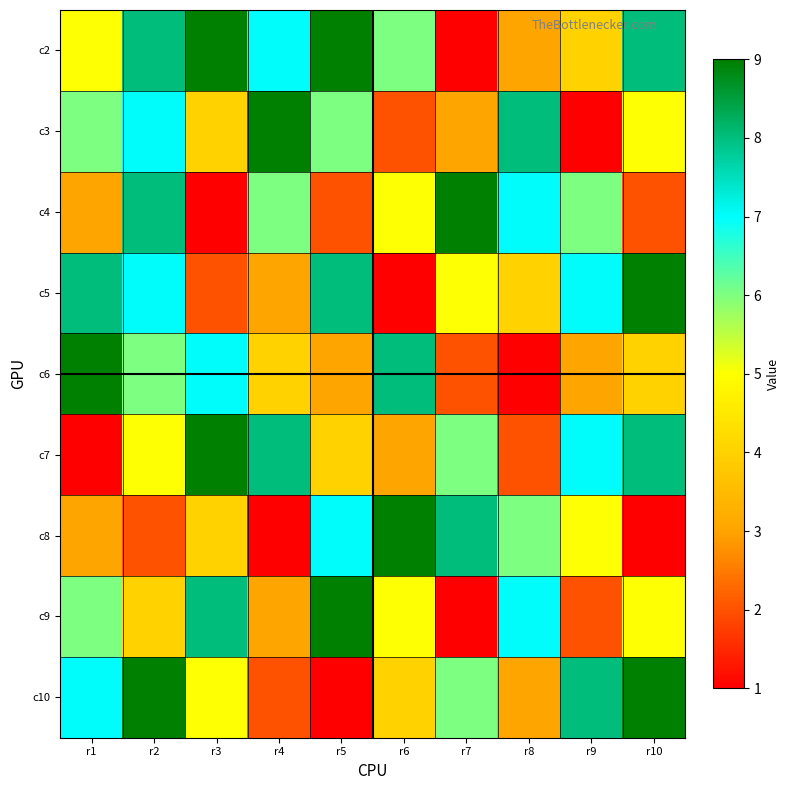

Reading right to left, list all the values displayed in this chart.

c2: r10=8	r9=4	r8=3	r7=1	r6=6	r5=9	r4=7	r3=9	r2=8	r1=5
c3: r10=5	r9=1	r8=8	r7=3	r6=2	r5=6	r4=9	r3=4	r2=7	r1=6
c4: r10=2	r9=6	r8=7	r7=9	r6=5	r5=2	r4=6	r3=1	r2=8	r1=3
c5: r10=9	r9=7	r8=4	r7=5	r6=1	r5=8	r4=3	r3=2	r2=7	r1=8
c6: r10=4	r9=3	r8=1	r7=2	r6=8	r5=3	r4=4	r3=7	r2=6	r1=9
c7: r10=8	r9=7	r8=2	r7=6	r6=3	r5=4	r4=8	r3=9	r2=5	r1=1
c8: r10=1	r9=5	r8=6	r7=8	r6=9	r5=7	r4=1	r3=4	r2=2	r1=3
c9: r10=5	r9=2	r8=7	r7=1	r6=5	r5=9	r4=3	r3=8	r2=4	r1=6
c10: r10=9	r9=8	r8=3	r7=6	r6=4	r5=1	r4=2	r3=5	r2=9	r1=7